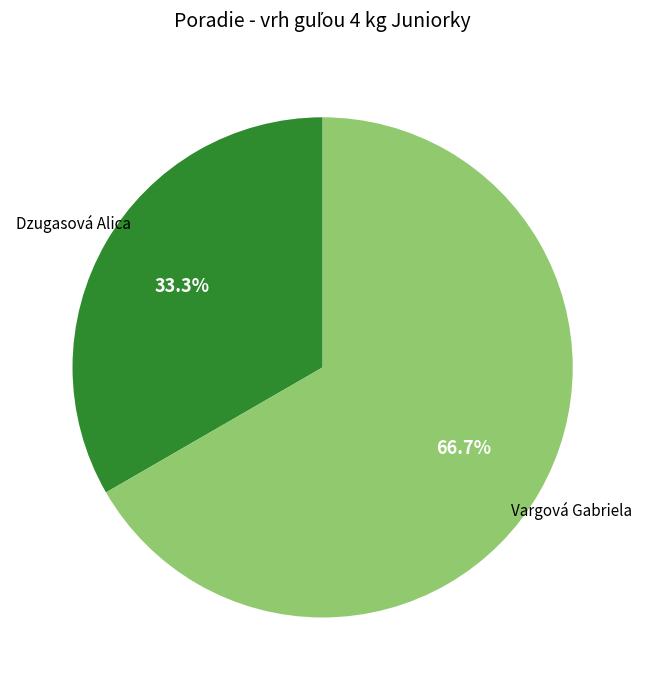

Is there a majority slice in this chart?

Yes